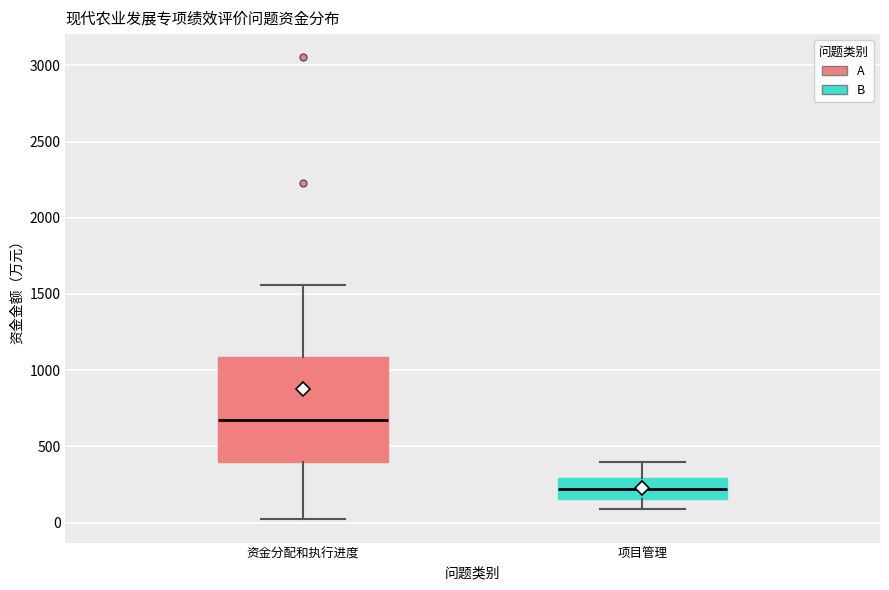

Reading left to right, read every box against the y-axis: the position of its median line, the range the box covers, and the ends of its whiskers. The values are not printed on the chart, so give them approximately, as read against the axis.

资金分配和执行进度: median 700, box 400 to 1100, whiskers 0 to 1550
项目管理: median 200, box 150 to 300, whiskers 100 to 400